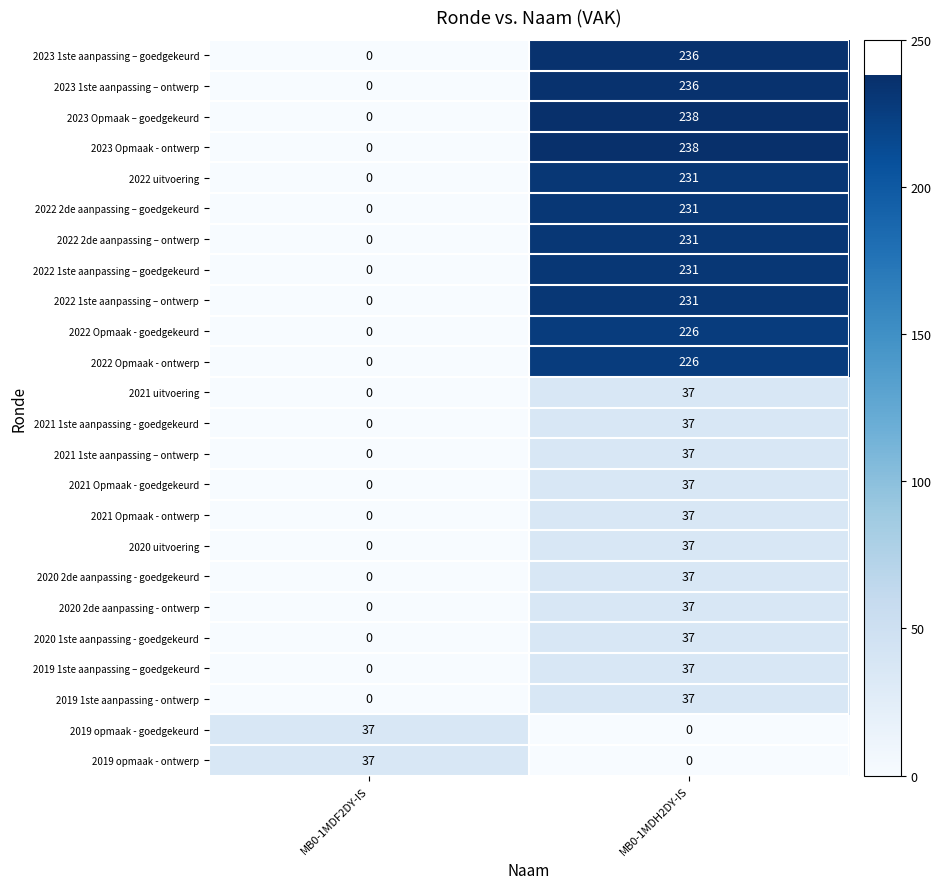

At which label does 2023 Opmaak – goedgekeurd reach its peak?

MB0-1MDH2DY-IS